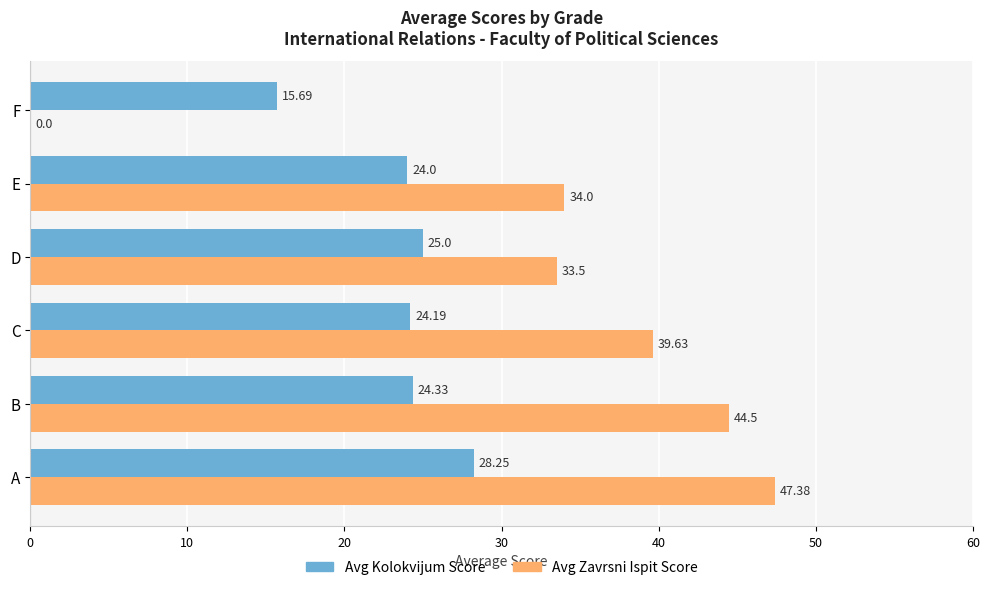

Which series changed the most between B and F?

Avg Zavrsni Ispit Score